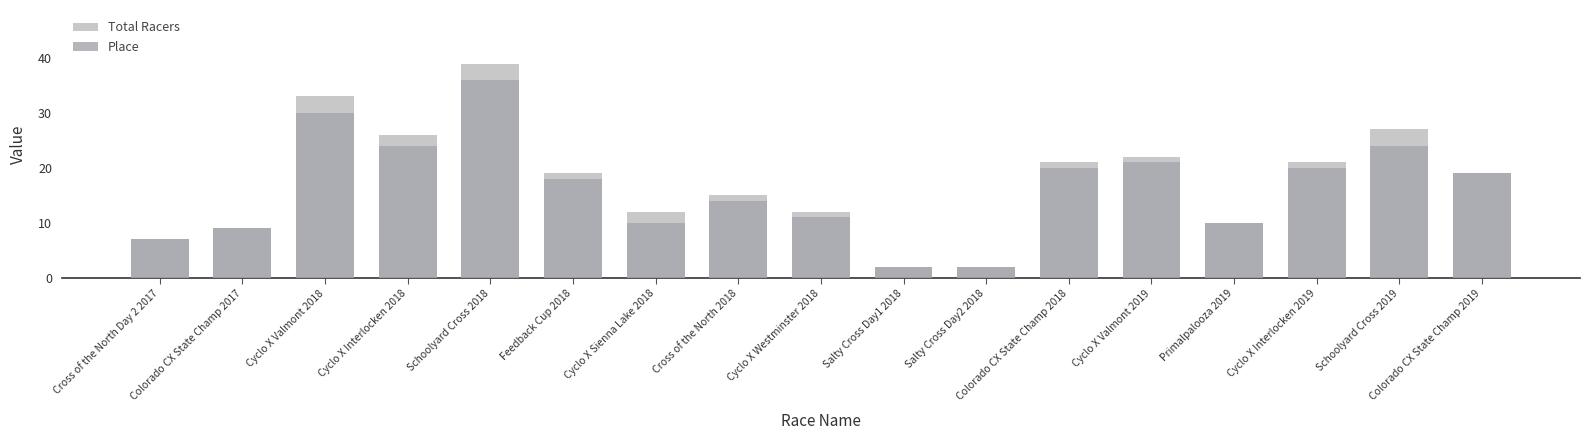

What is the sum of the Total Racers values at Feedback Cup 2018 and Schoolyard Cross 2019?

46